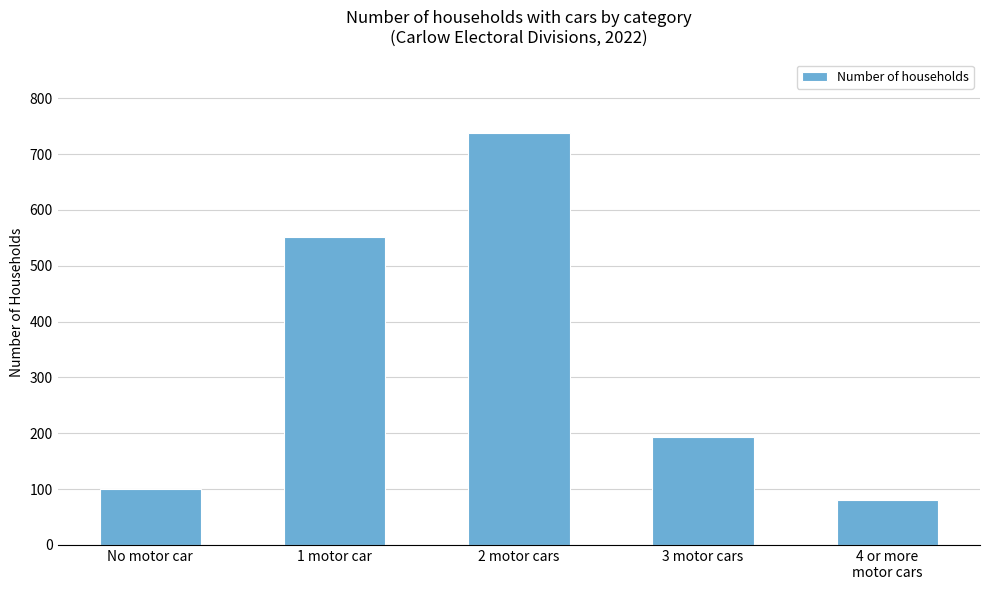

What position from the left is 4 or more
motor cars?

5